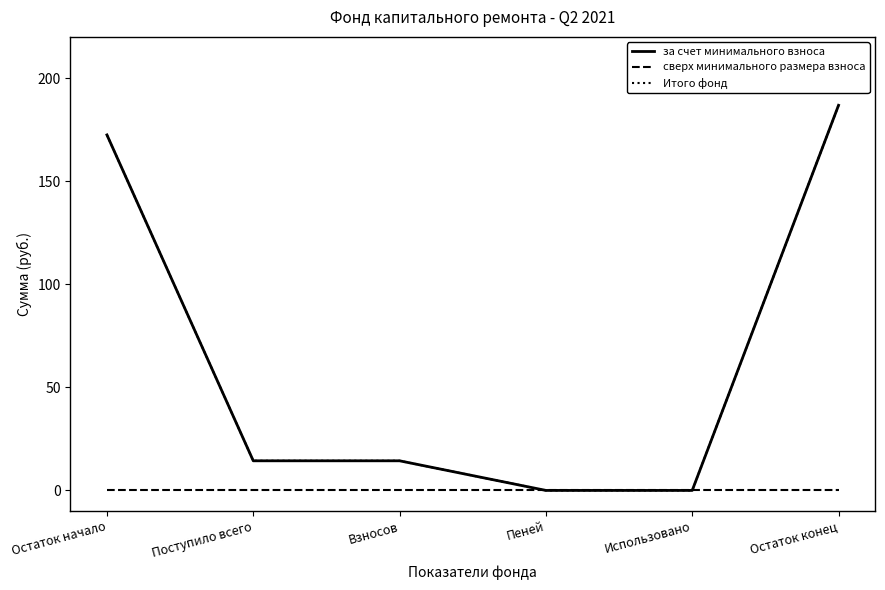

Does the chart display data point markers on the line(s)?

No